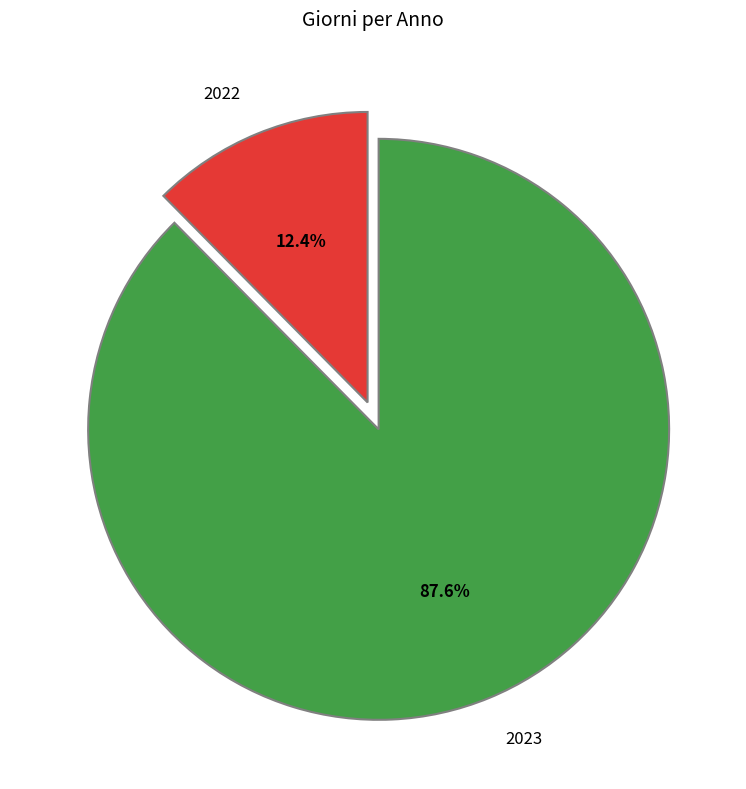

Is it true that 2022 is 23% of the pie?

False